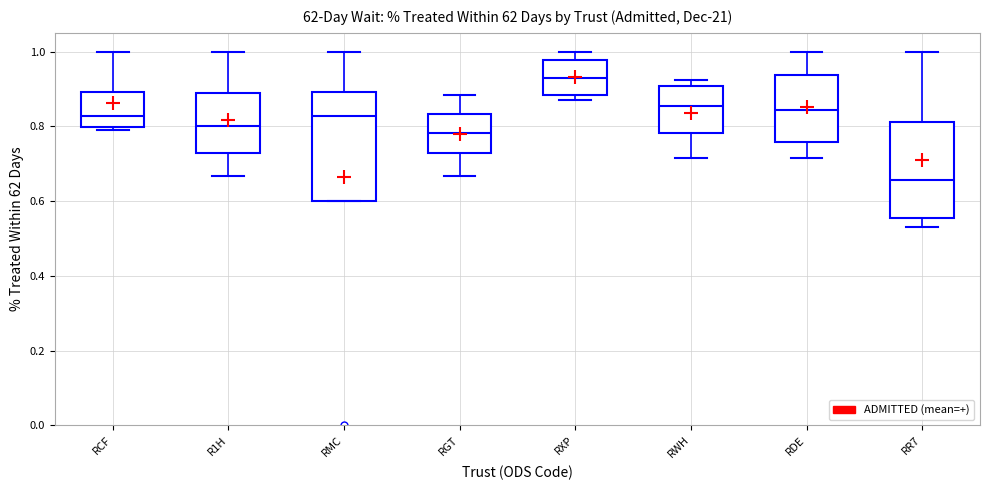

Reading left to right, read every box against the y-axis: the position of its median line, the range the box covers, and the ends of its whiskers. The values are not printed on the chart, so give them approximately, as read against the axis.

RCF: median 0.82, box 0.80 to 0.90, whiskers 0.78 to 1.00
R1H: median 0.80, box 0.72 to 0.88, whiskers 0.66 to 1.00
RMC: median 0.82, box 0.60 to 0.90, whiskers 0.60 to 1.00
RGT: median 0.78, box 0.72 to 0.84, whiskers 0.66 to 0.88
RXP: median 0.92, box 0.88 to 0.98, whiskers 0.88 (just below the box's lower edge) to 1.00
RWH: median 0.86, box 0.78 to 0.90, whiskers 0.72 to 0.92
RDE: median 0.84, box 0.76 to 0.94, whiskers 0.72 to 1.00
RR7: median 0.66, box 0.56 to 0.82, whiskers 0.52 to 1.00